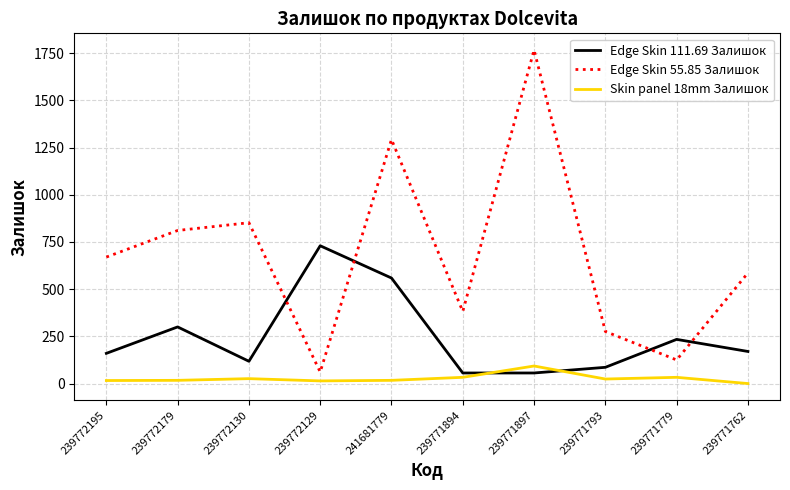

Rank the series by their average value, from lowest to highest.

Skin panel 18mm Залишок, Edge Skin 111.69 Залишок, Edge Skin 55.85 Залишок